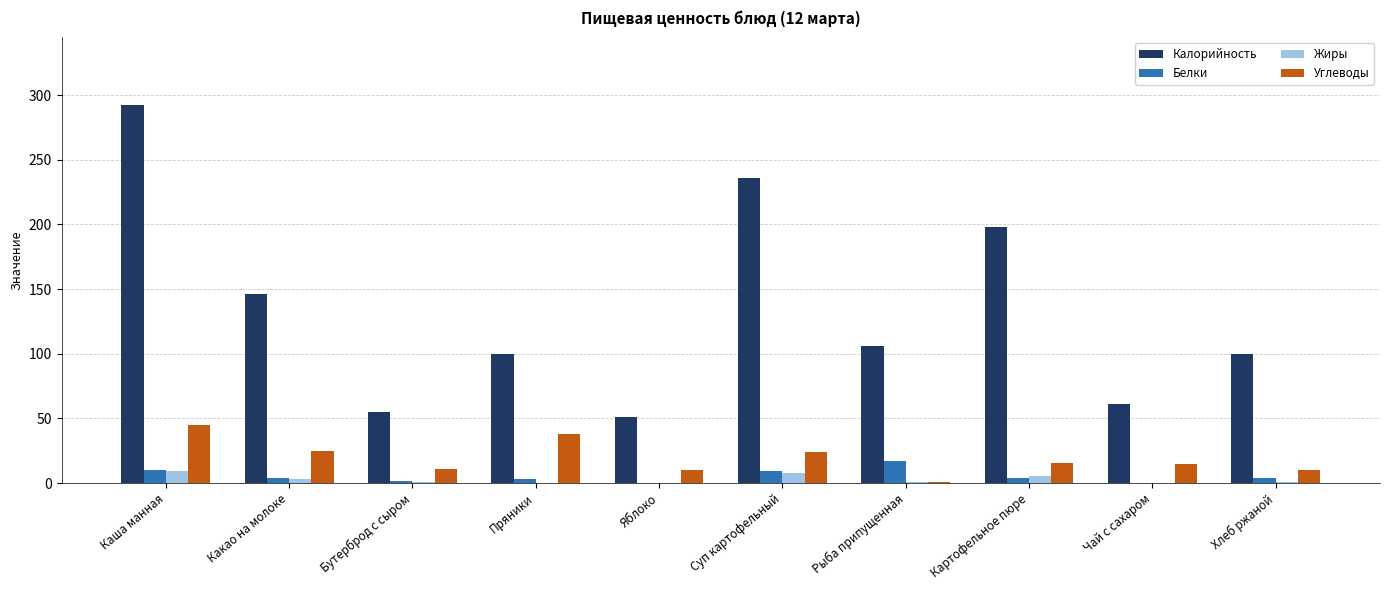

What is the average value of the Белки series?

5.2